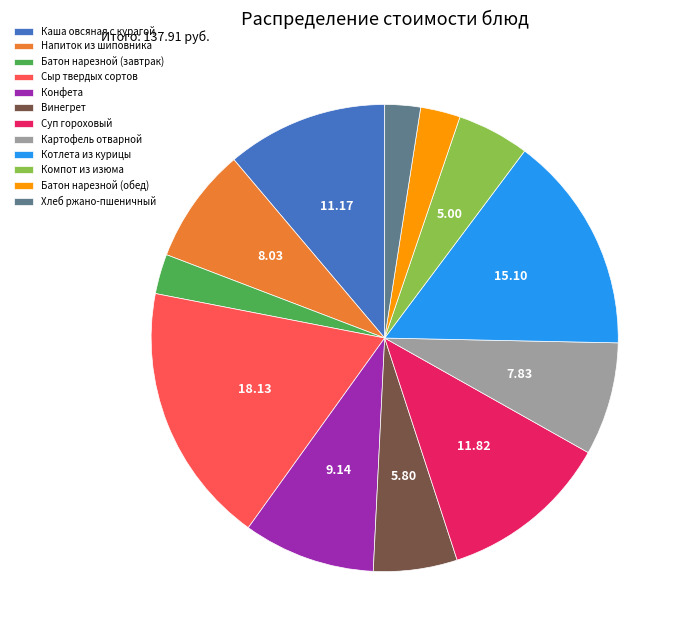

Which slice is the largest?

Сыр твердых сортов